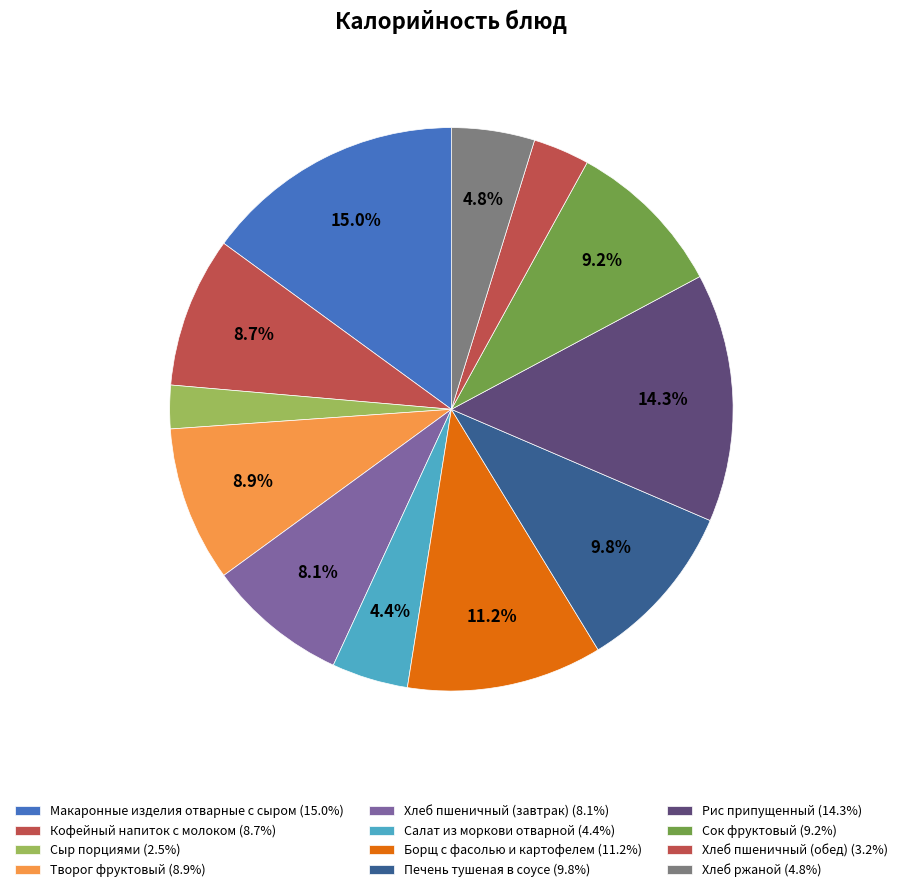

How many slices are in this pie chart?

12